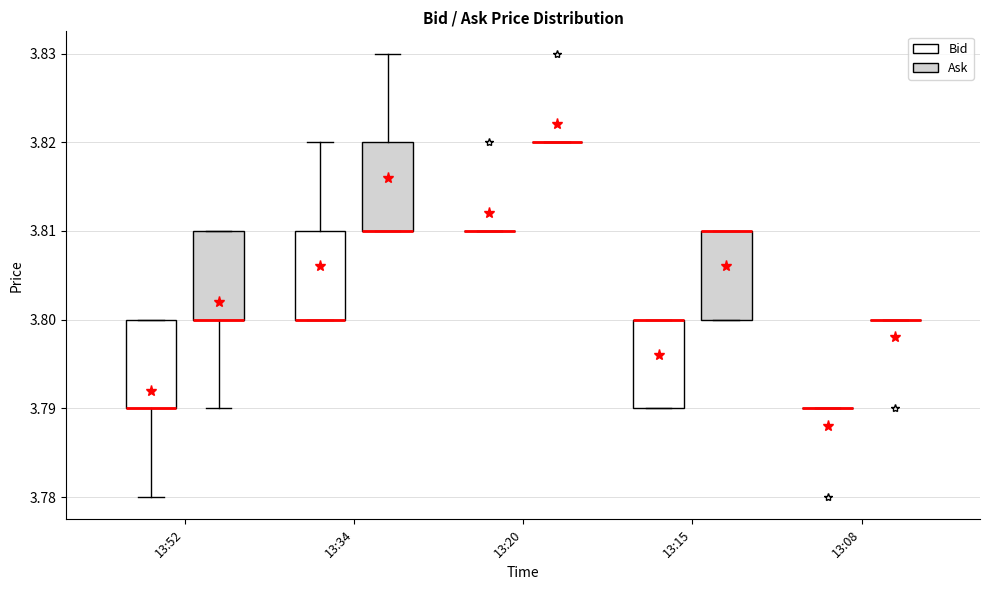

Reading left to right, read every box against the y-axis: the position of its median line, the range the box covers, and the ends of its whiskers. The values are not printed on the chart, so give them approximately, as read against the axis.

13:52 (Bid): median 3.79 (drawn on the box's lower edge), box 3.79 to 3.80, whiskers 3.78 to 3.80
13:52 (Ask): median 3.80 (drawn on the box's lower edge), box 3.80 to 3.81, whiskers 3.79 to 3.81
13:34 (Bid): median 3.80 (drawn on the box's lower edge), box 3.80 to 3.81, whiskers 3.80 to 3.82
13:34 (Ask): median 3.81 (drawn on the box's lower edge), box 3.81 to 3.82, whiskers 3.81 to 3.83
13:20 (Bid): box collapsed to a line at 3.81, whiskers 3.81 to 3.81
13:20 (Ask): box collapsed to a line at 3.82, whiskers 3.82 to 3.82
13:15 (Bid): median 3.80 (drawn on the box's upper edge), box 3.79 to 3.80, whiskers 3.79 to 3.80
13:15 (Ask): median 3.81 (drawn on the box's upper edge), box 3.80 to 3.81, whiskers 3.80 to 3.81
13:08 (Bid): box collapsed to a line at 3.79, whiskers 3.79 to 3.79
13:08 (Ask): box collapsed to a line at 3.80, whiskers 3.80 to 3.80